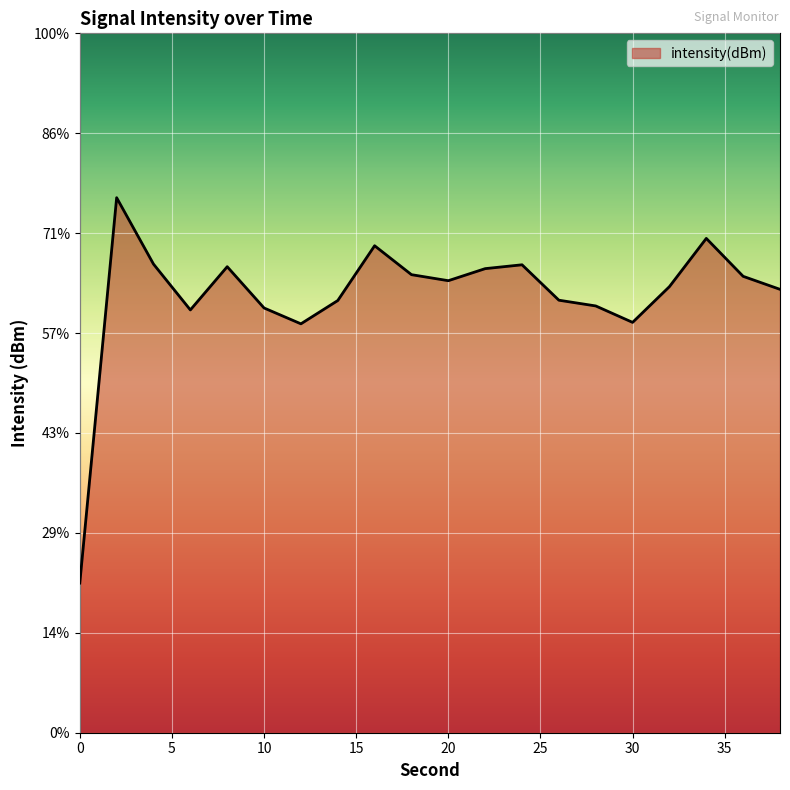

Which has a higher value, 26 or 0?

26